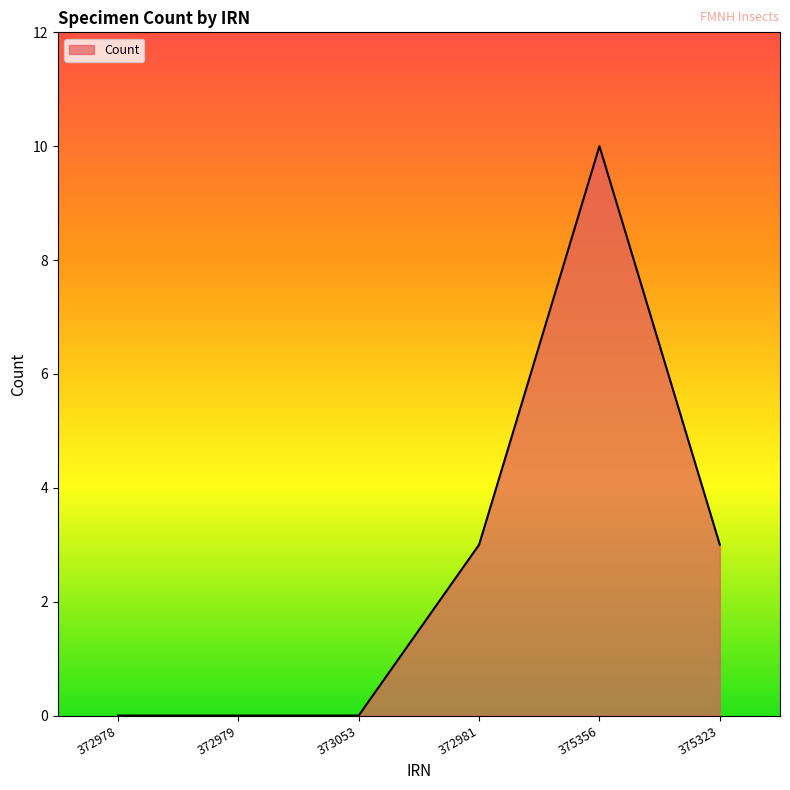

What is the sum of all values?

16